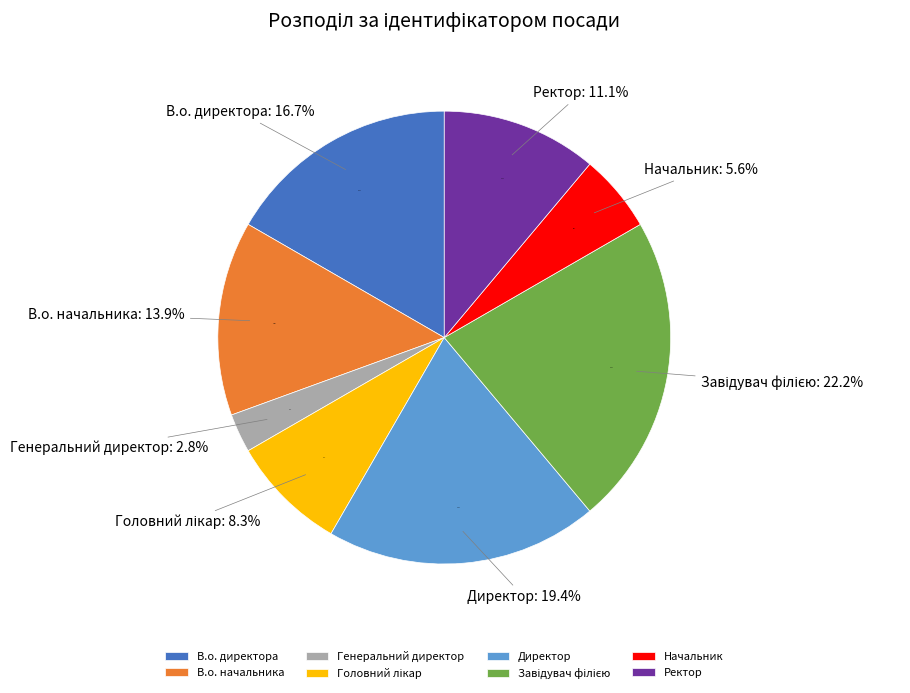

Is there any slice that represents more than half of the pie?

No